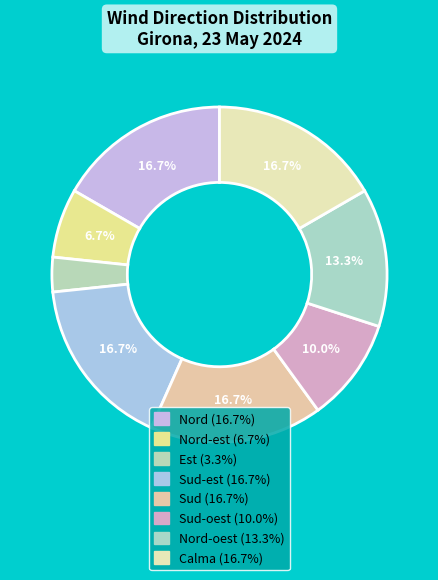

Rank the categories by value from lowest to highest.

Est, Nord-est, Sud-oest, Nord-oest, Nord, Sud-est, Sud, Calma